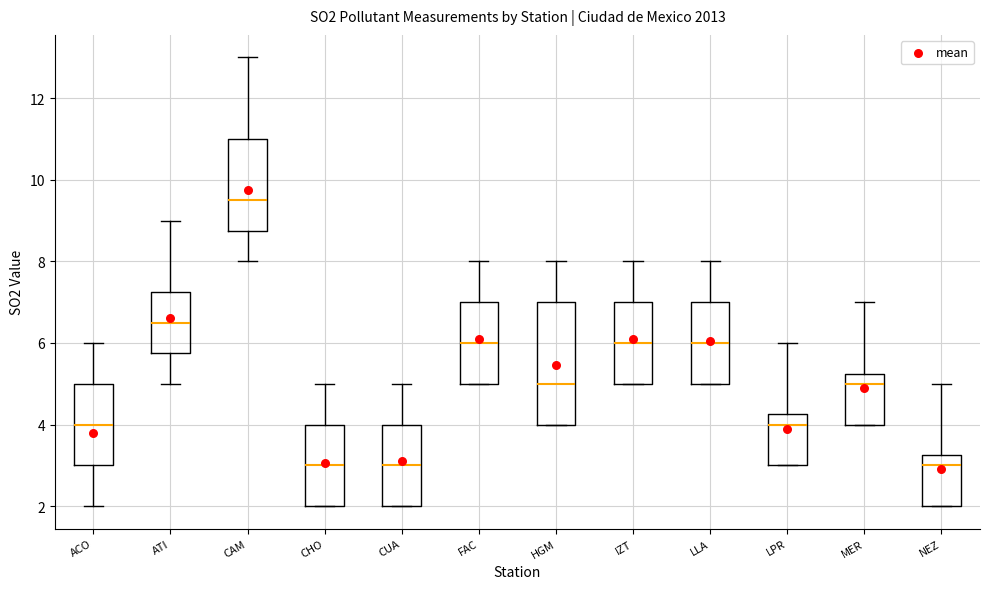

Which box has the highest median line?

CAM